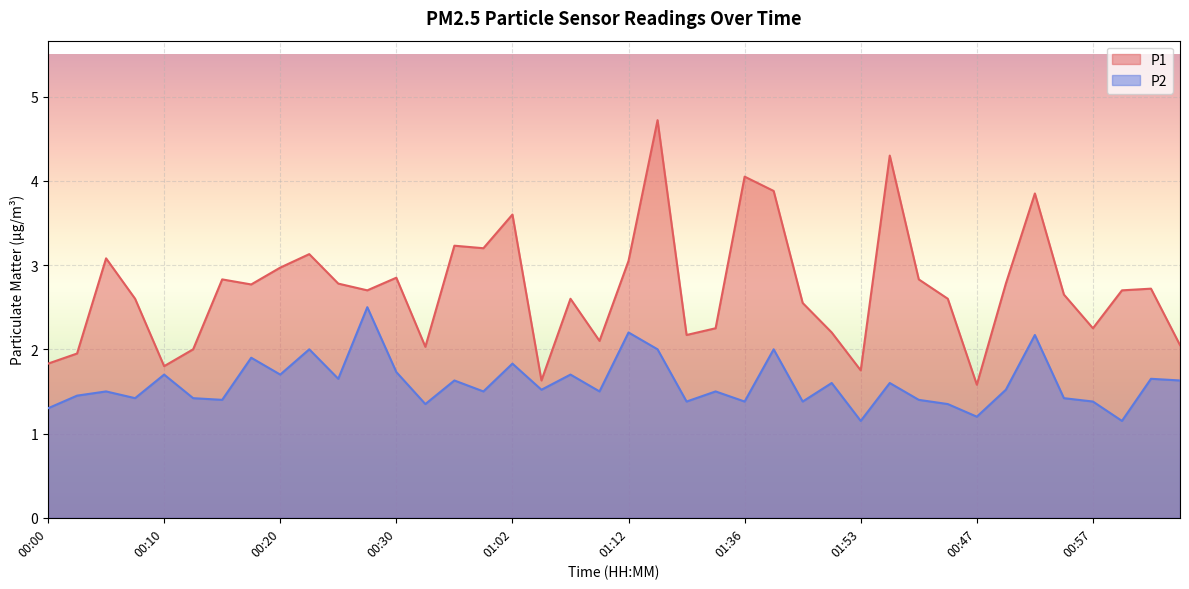

The value of P1 at 00:35 is 5.4. True or false?

False